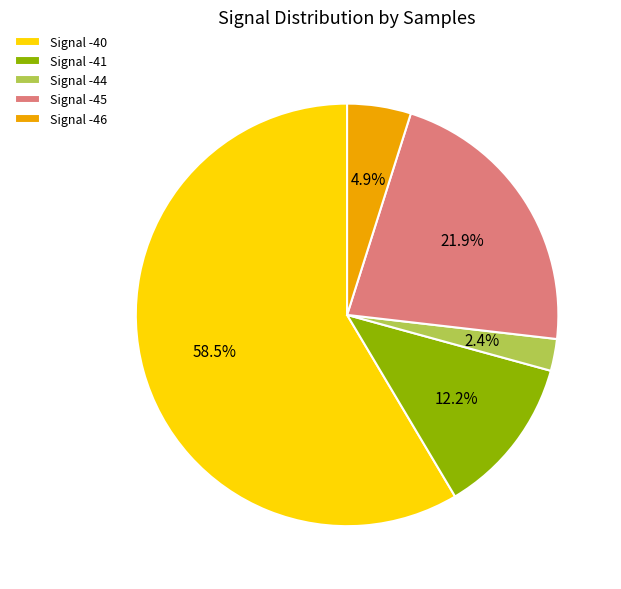

Rank the categories by value from highest to lowest.

Signal -40, Signal -45, Signal -41, Signal -46, Signal -44